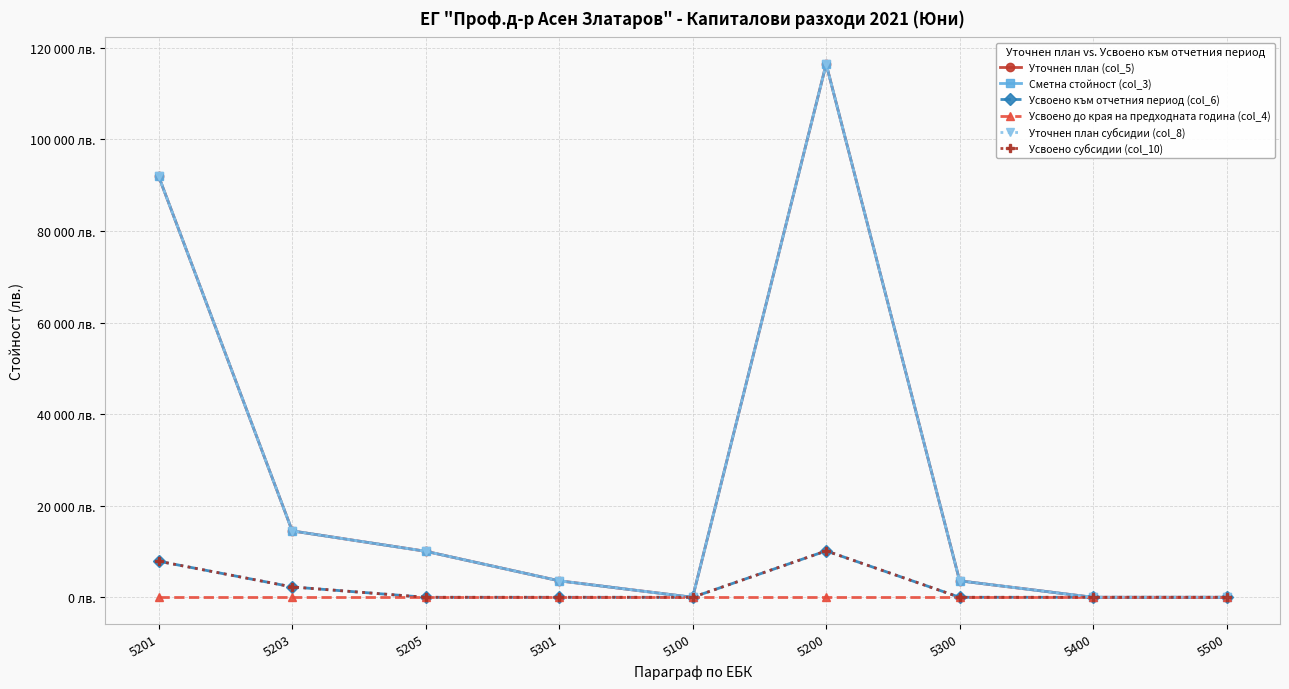

Reading right to left, extract all data points from this chart.

Уточнен план (col_5): 0	0	3600	116450	0	3600	10050	14500	91900
Сметна стойност (col_3): 0	0	3600	116450	0	3600	10050	14500	91900
Усвоено към отчетния период (col_6): 0	0	0	10139	0	0	0	2264	7875
Усвоено до края на предходната година (col_4): 0	0	0	0	0	0	0	0	0
Уточнен план субсидии (col_8): 0	0	3600	116450	0	3600	10050	14500	91900
Усвоено субсидии (col_10): 0	0	0	10139	0	0	0	2264	7875